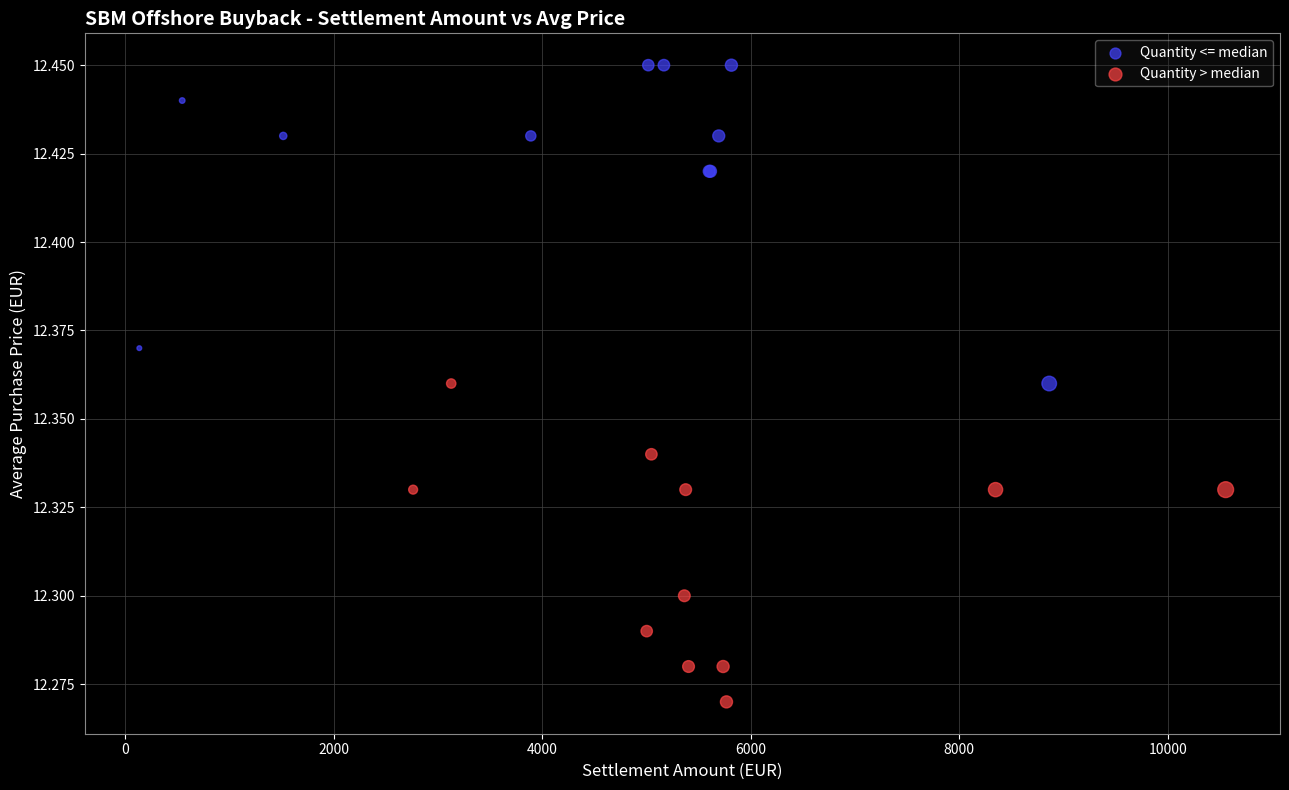

Which series contains the lowest Y value?

Quantity > median